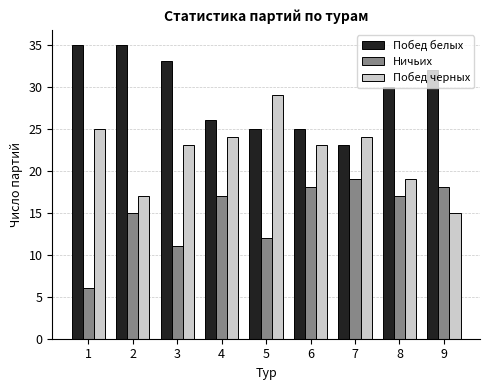

List the series in order of their peak value, lowest first.

Ничьих, Побед черных, Побед белых